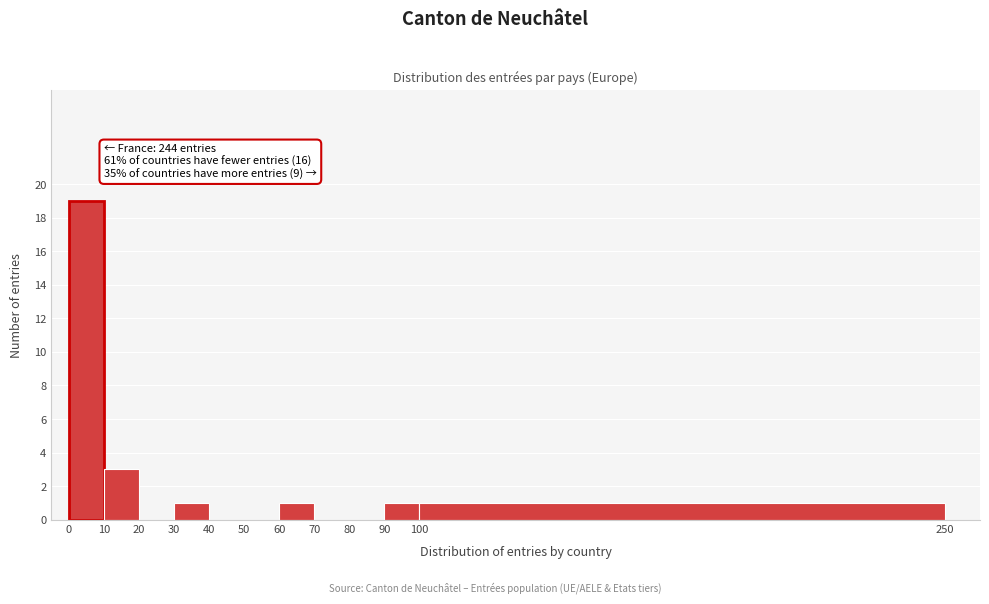

Over which range of the x-axis is the bar tallest?

0 to 10